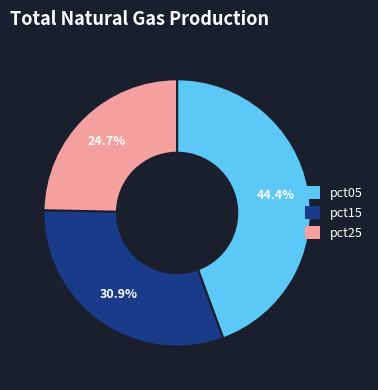

Does any single category account for the majority?

No